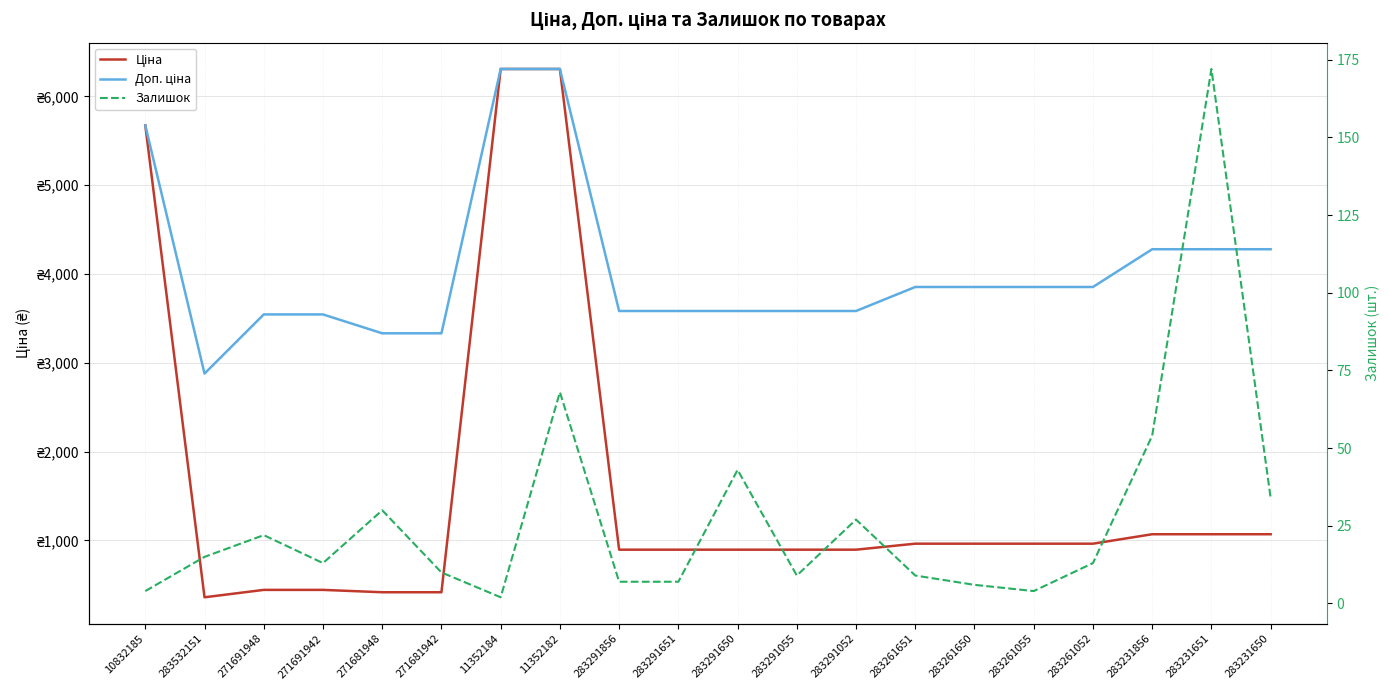

List the series in order of their peak value, highest first.

Ціна, Доп. ціна, Залишок